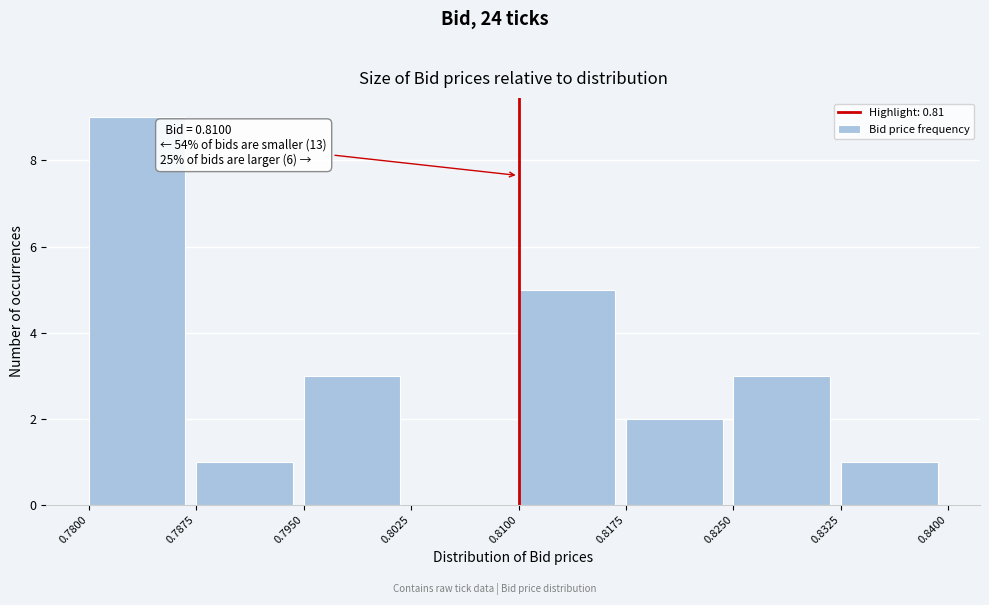

Over which range of the x-axis is the bar tallest?

0.7800 to 0.7875